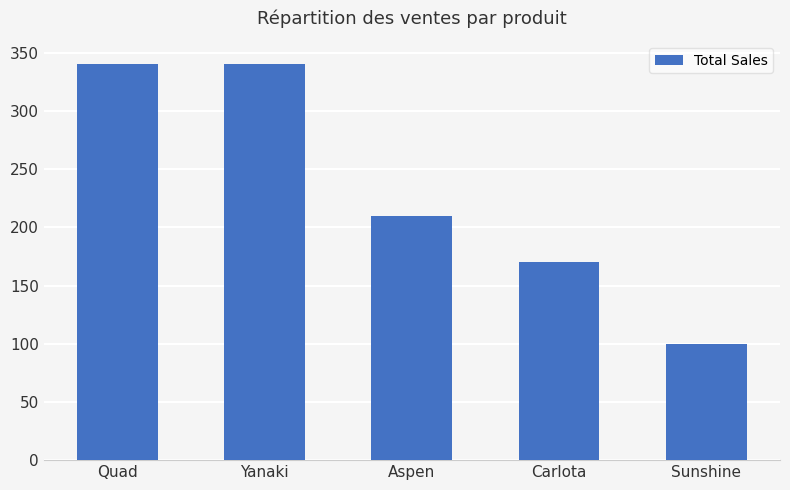

The value at Aspen is 124. True or false?

False